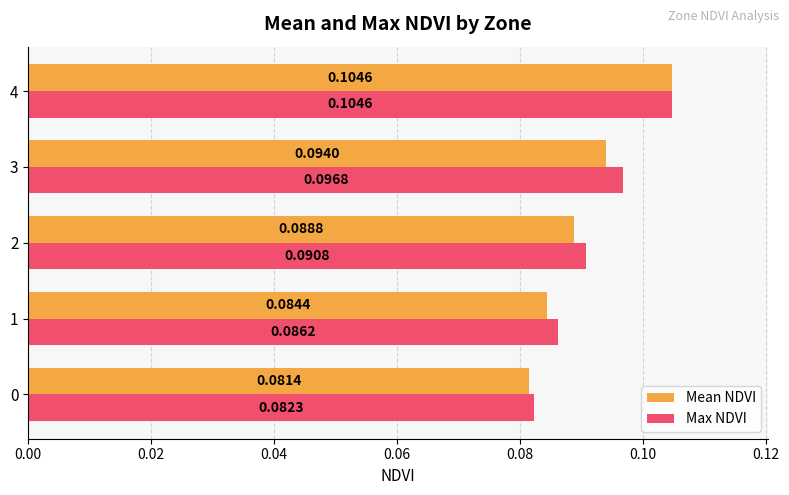

At which category does the chart reach its peak across all series?

4